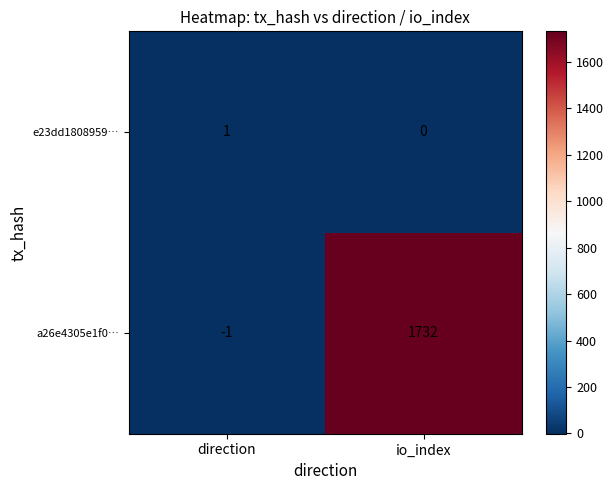

Is it true that e23dd1808959… equals 1 at direction?

True